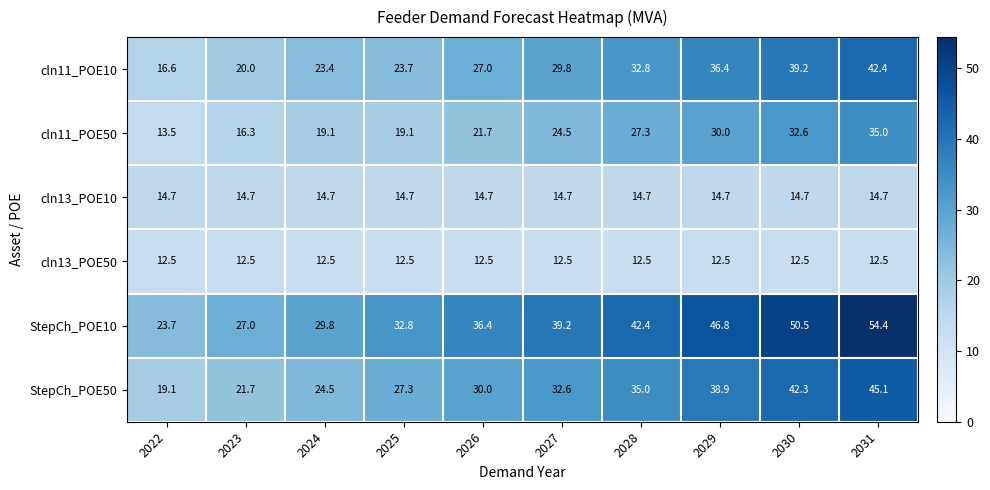

Which label corresponds to the largest value in the chart?

2031